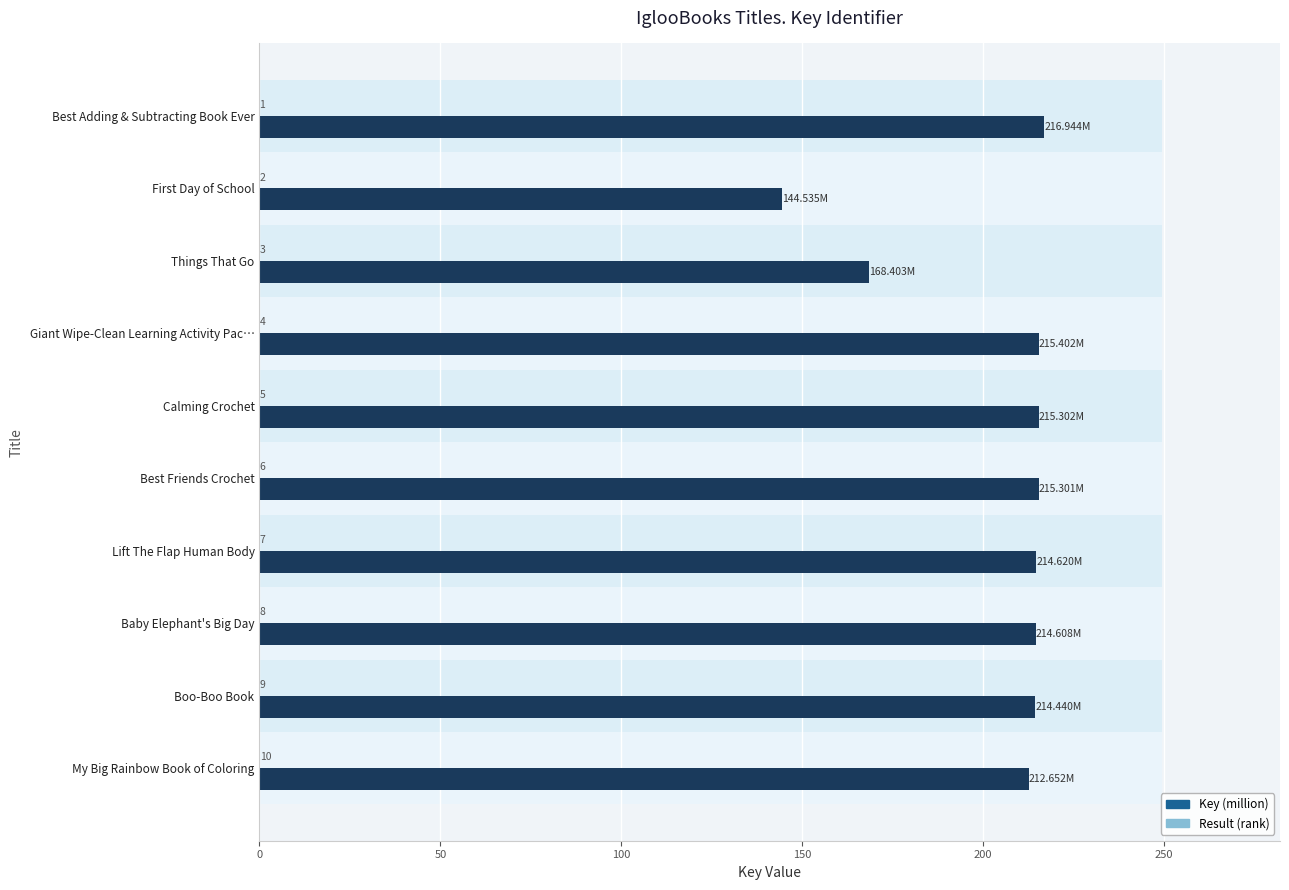

What is the sum of all Result (rank) values?

0.3